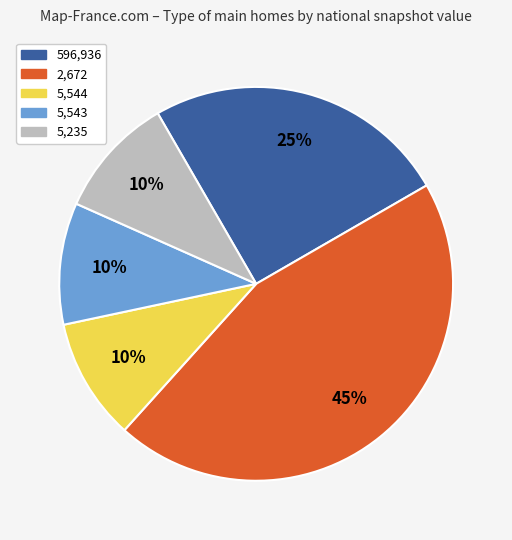

To the nearest percent, what is the difference between the largest and smallest slice percentages?

35%